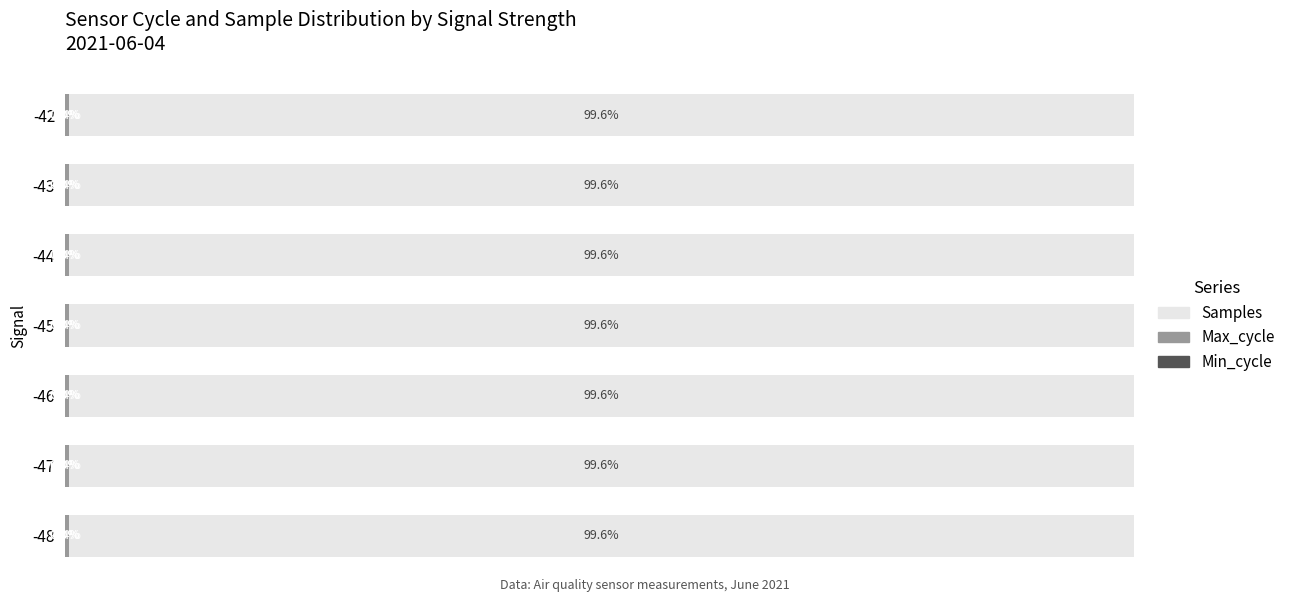

Rank the categories by Max_cycle value from highest to lowest.

-44, -46, -45, -43, -47, -42, -48